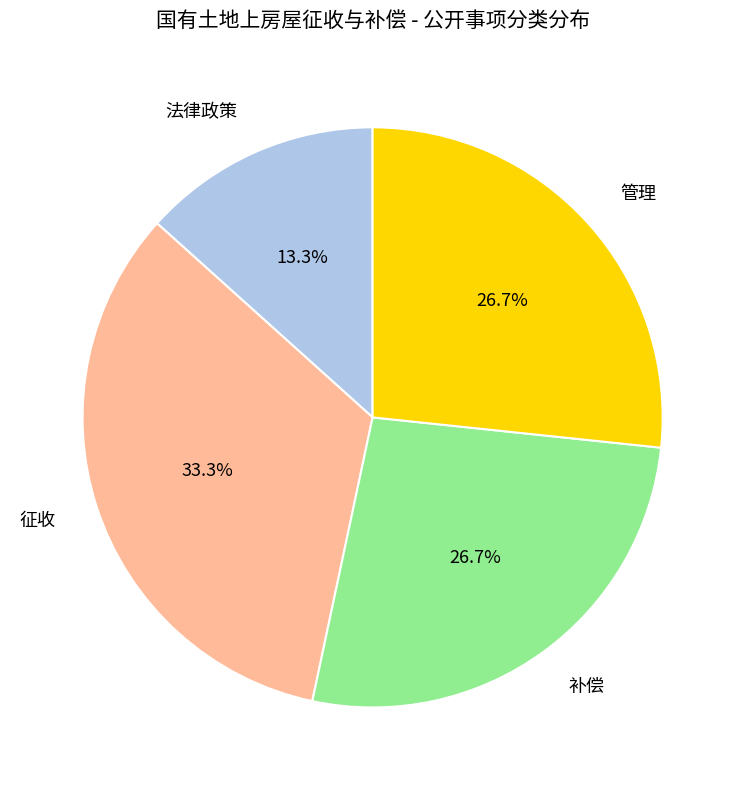

Does any single category account for the majority?

No